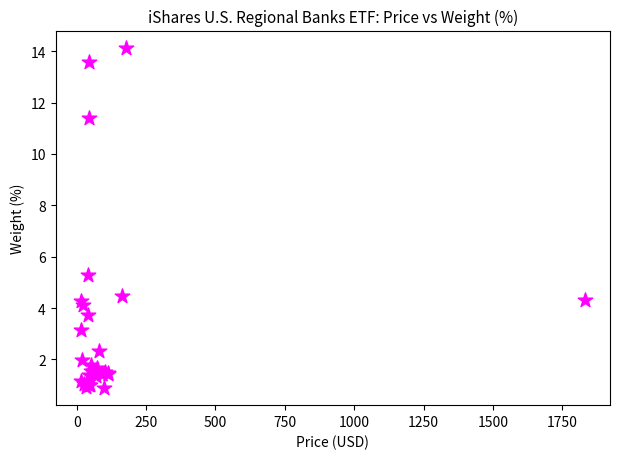

What Y value in the scatter plot is closest to 7?

5.3